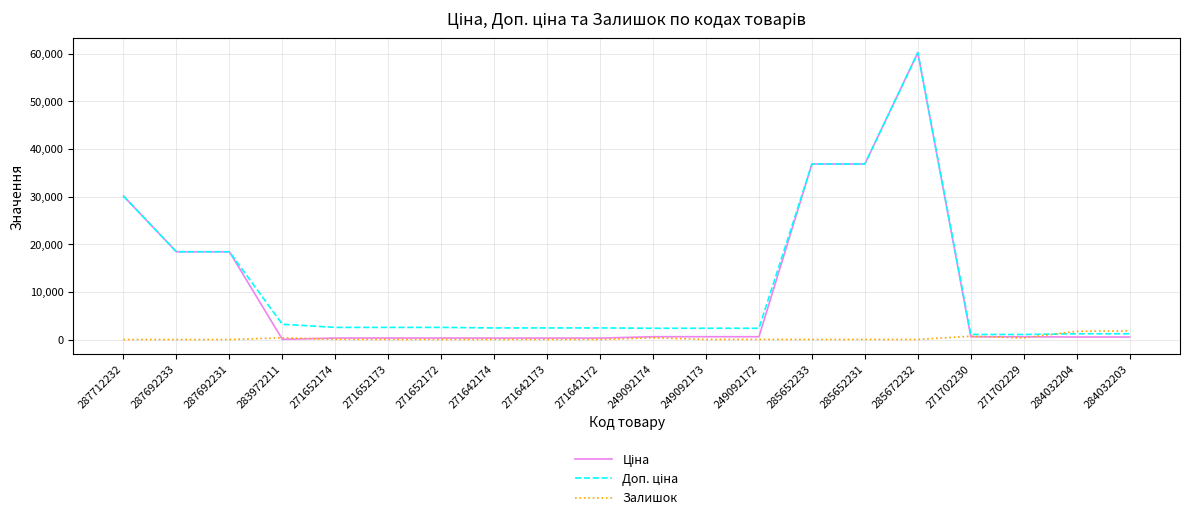

What position from the right is 249092173?

9